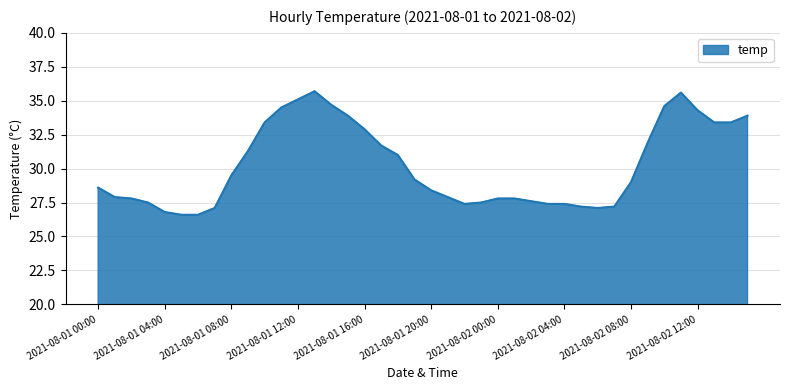

What is the maximum value shown in the chart?

35.7